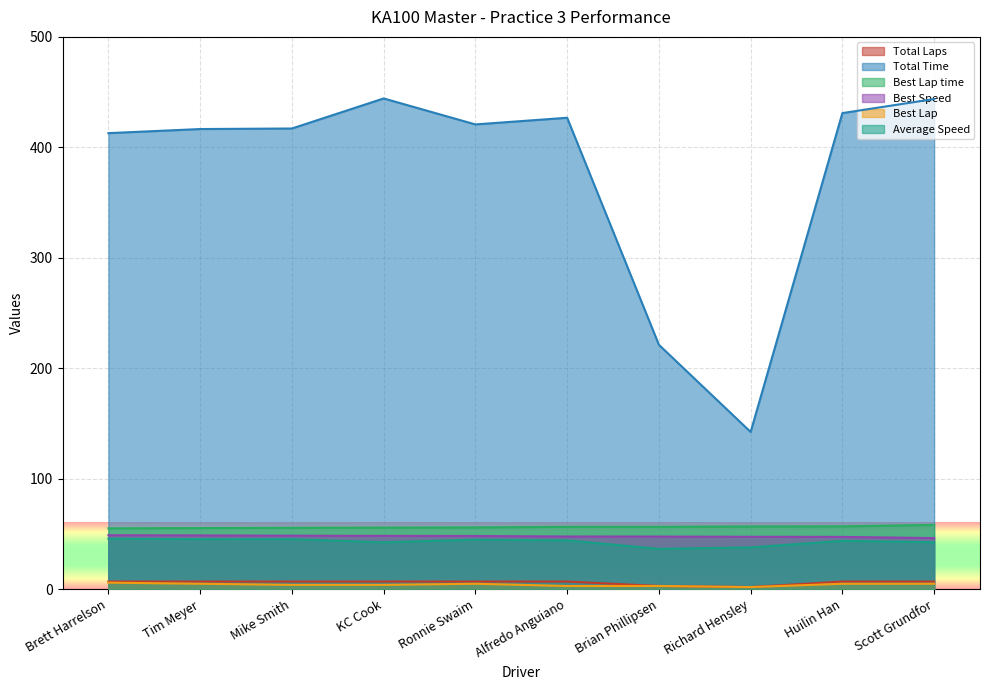

What is the value of the Total Laps point at the 10th from the left?

7.0